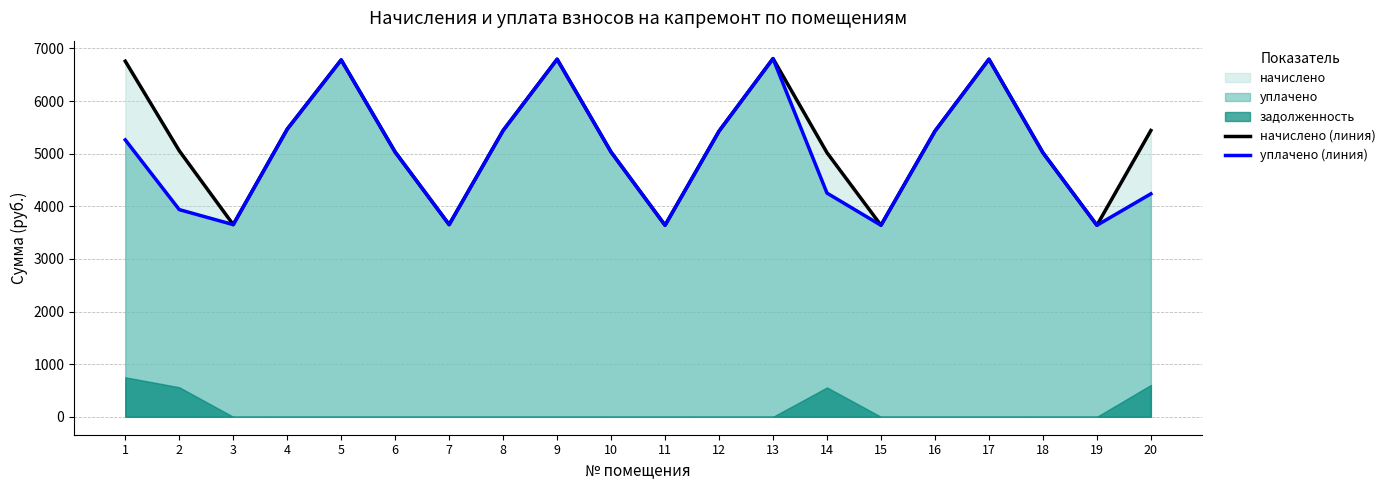

What is the difference between the second highest and second lowest values in the уплачено (линия) series?

3154.7